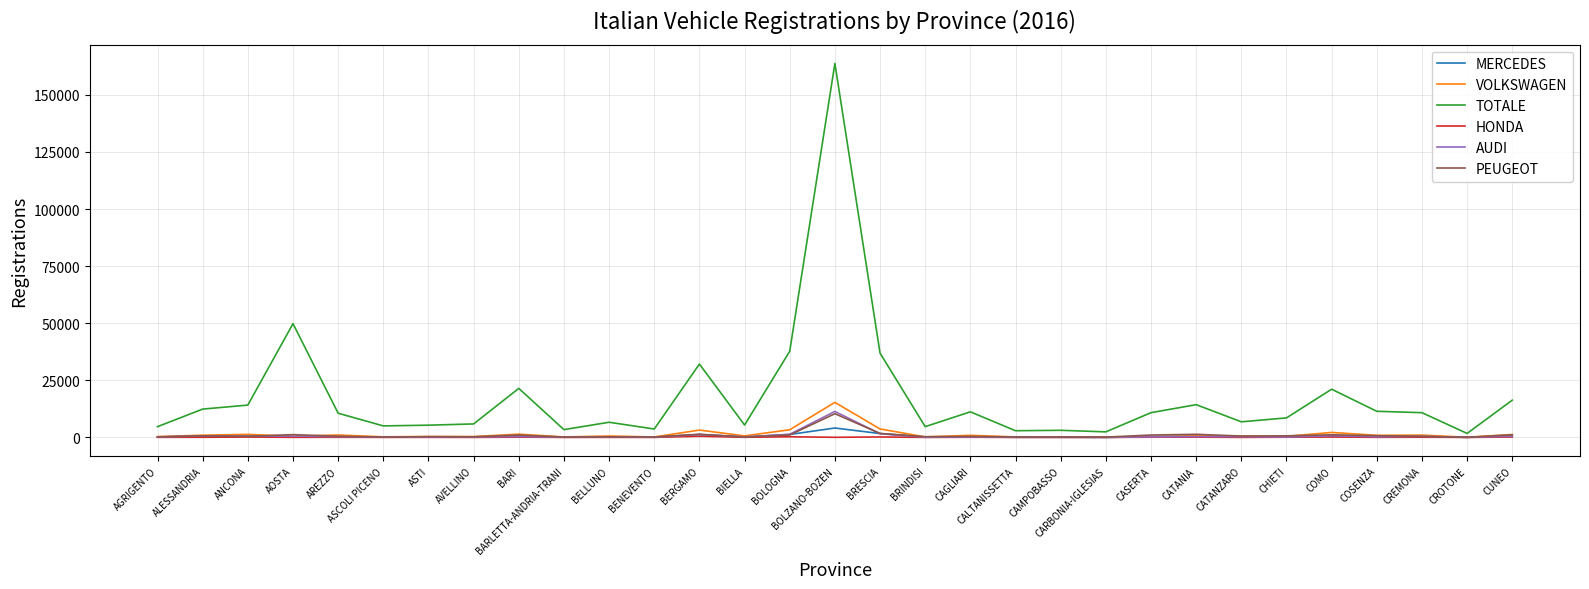

The TOTALE series shows 3670 at BENEVENTO. True or false?

True